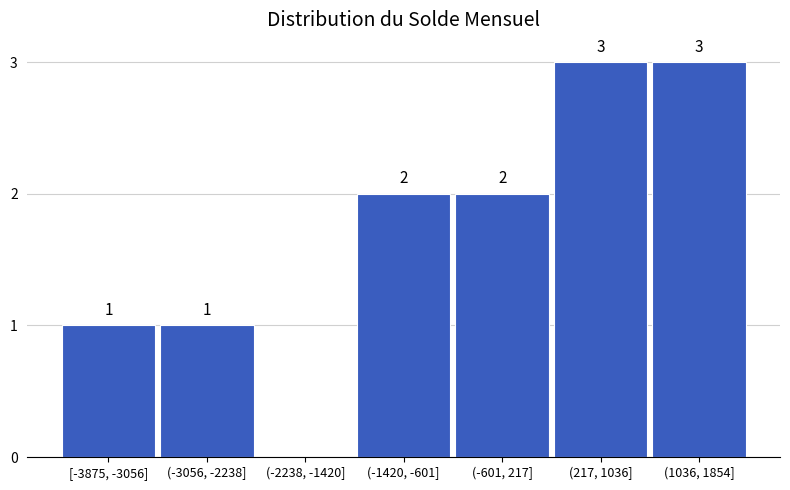

Reading right to left, extract all data points from this chart.

(1036, 1854]=3	(217, 1036]=3	(-601, 217]=2	(-1420, -601]=2	(-2238, -1420]=0	(-3056, -2238]=1	[-3875, -3056]=1